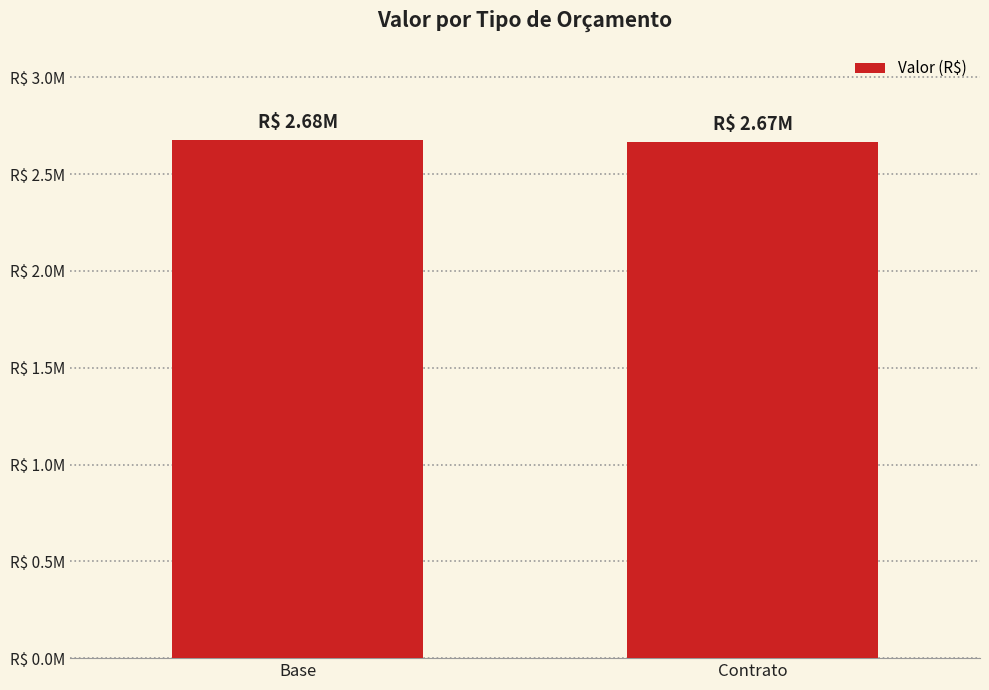

Are the bars horizontal?

No